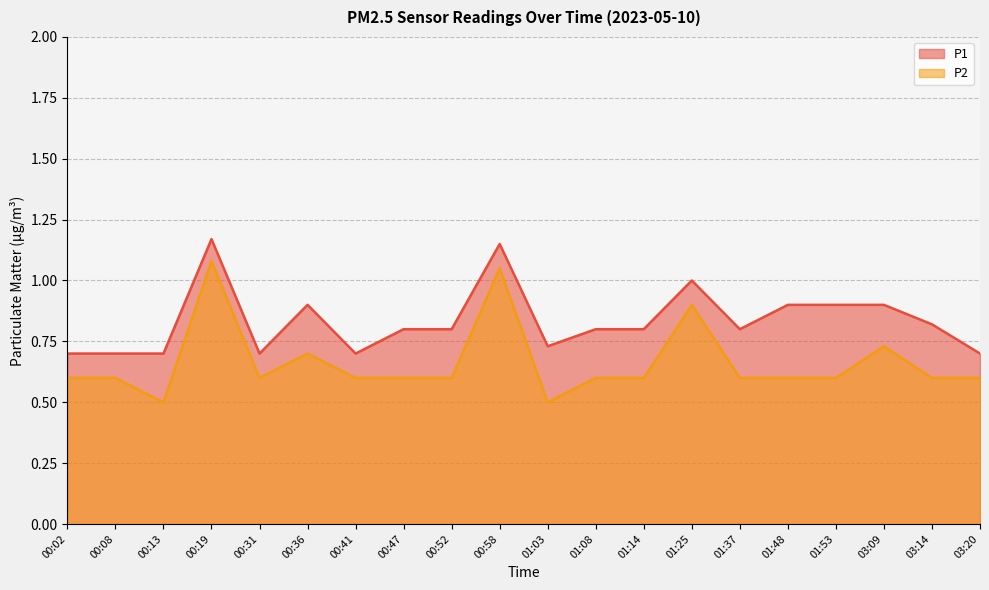

Reading left to right, extract all data points from this chart.

P1: 0.7	0.7	0.7	1.2	0.7	0.9	0.7	0.8	0.8	1.1	0.7	0.8	0.8	1.0	0.8	0.9	0.9	0.9	0.8	0.7
P2: 0.6	0.6	0.5	1.1	0.6	0.7	0.6	0.6	0.6	1.1	0.5	0.6	0.6	0.9	0.6	0.6	0.6	0.7	0.6	0.6